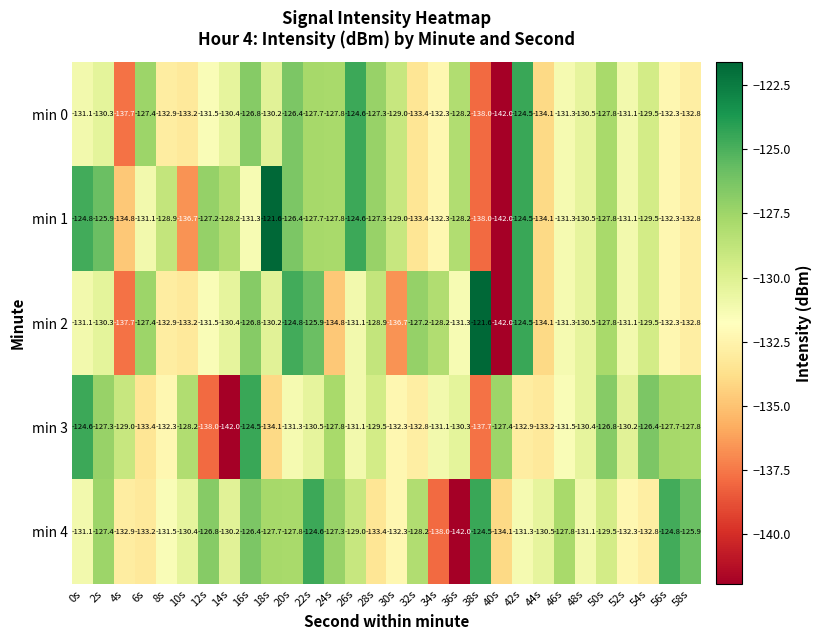

At which label does min 4 reach its peak?

38s